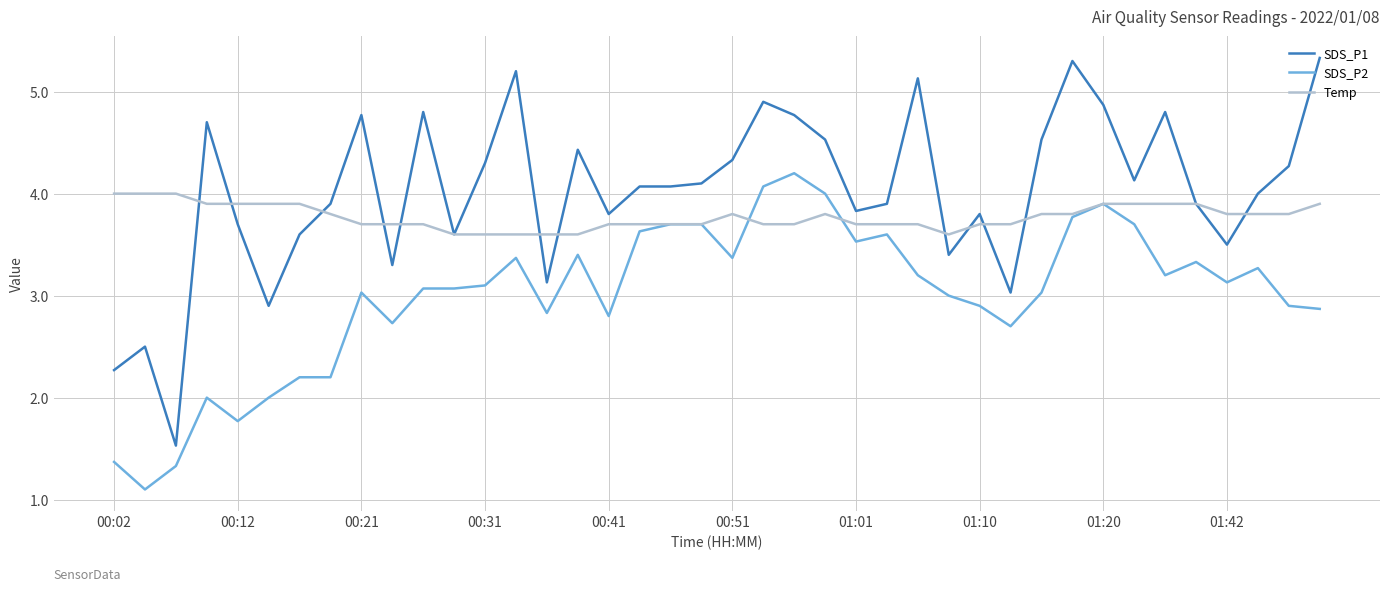

True or false: Temp has more than 0 interior local peaks.

True